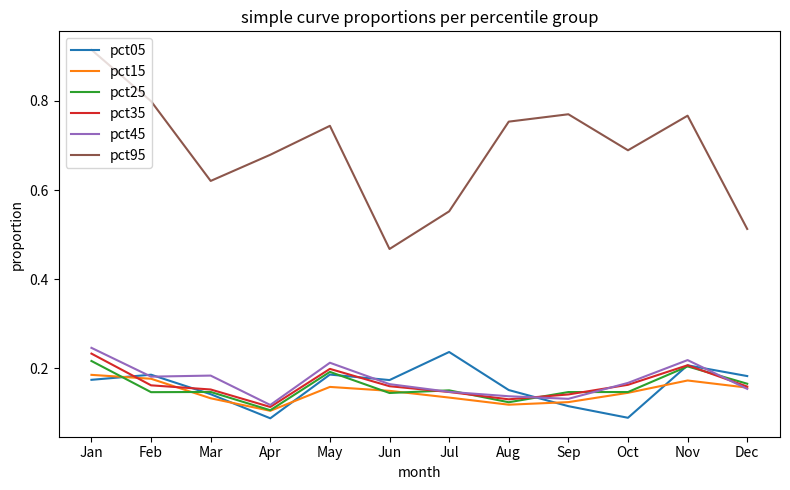

True or false: pct15 and pct25 cross at least once.

True